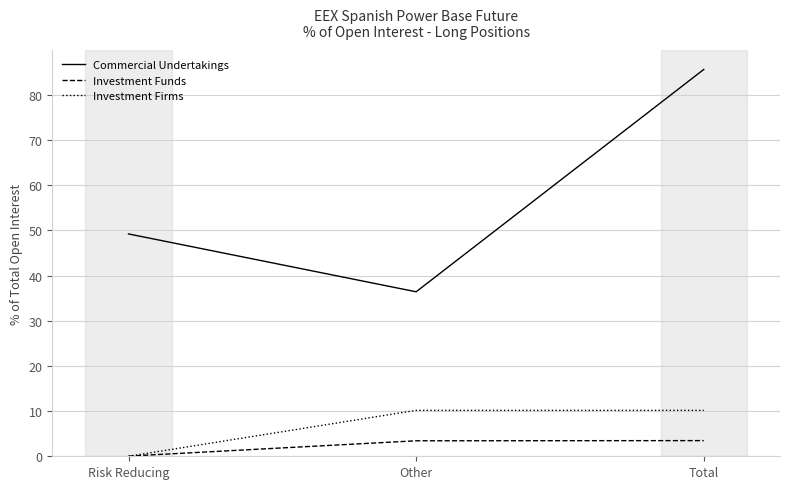

What is the spread (max minus min) of values at Risk Reducing?

49.2